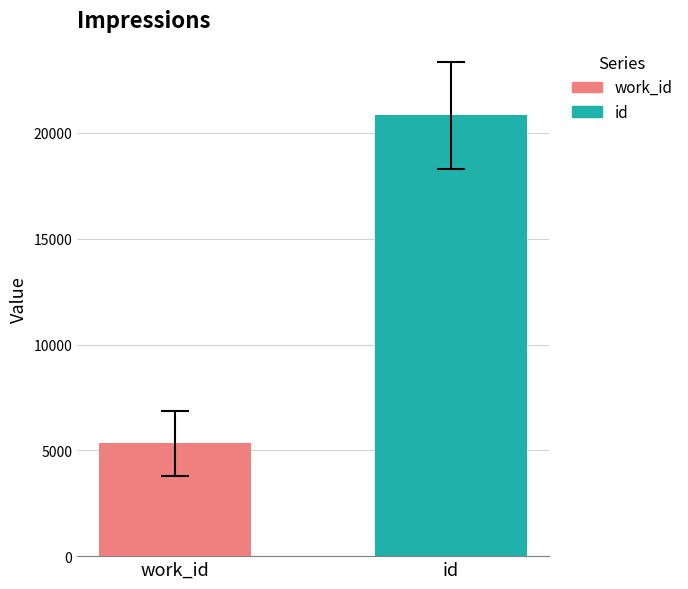

Which series has the widest spread of values?

work_id